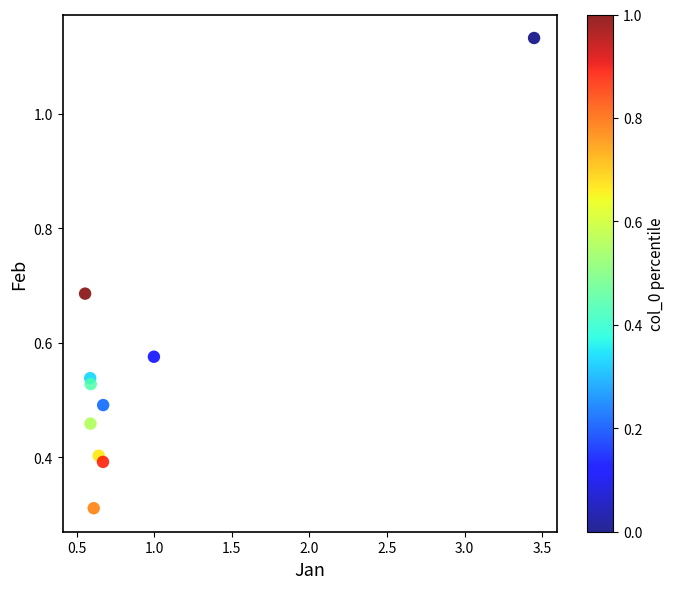

What is the average X value?

0.9